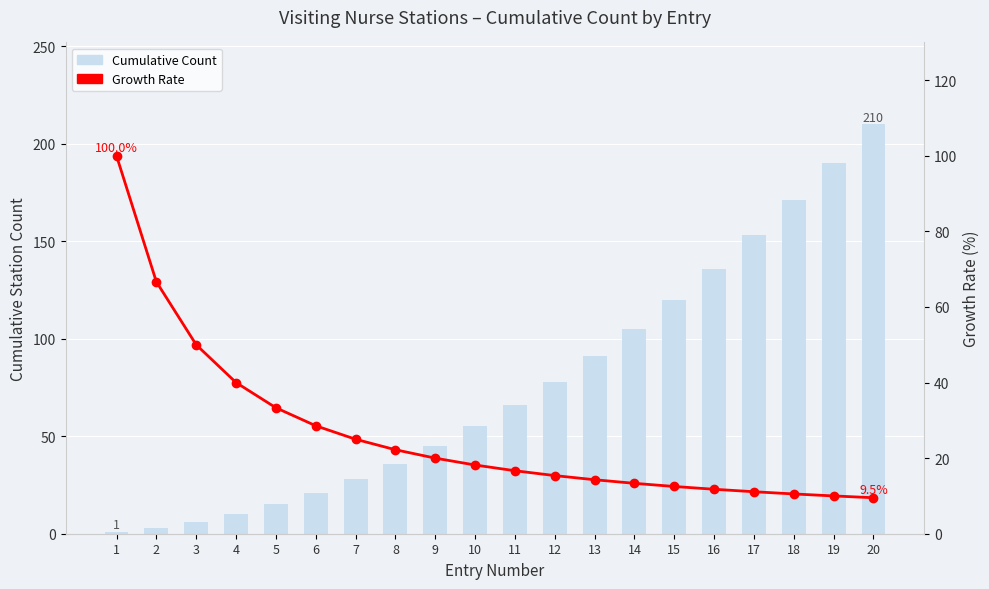

How many series are shown in this chart?

2